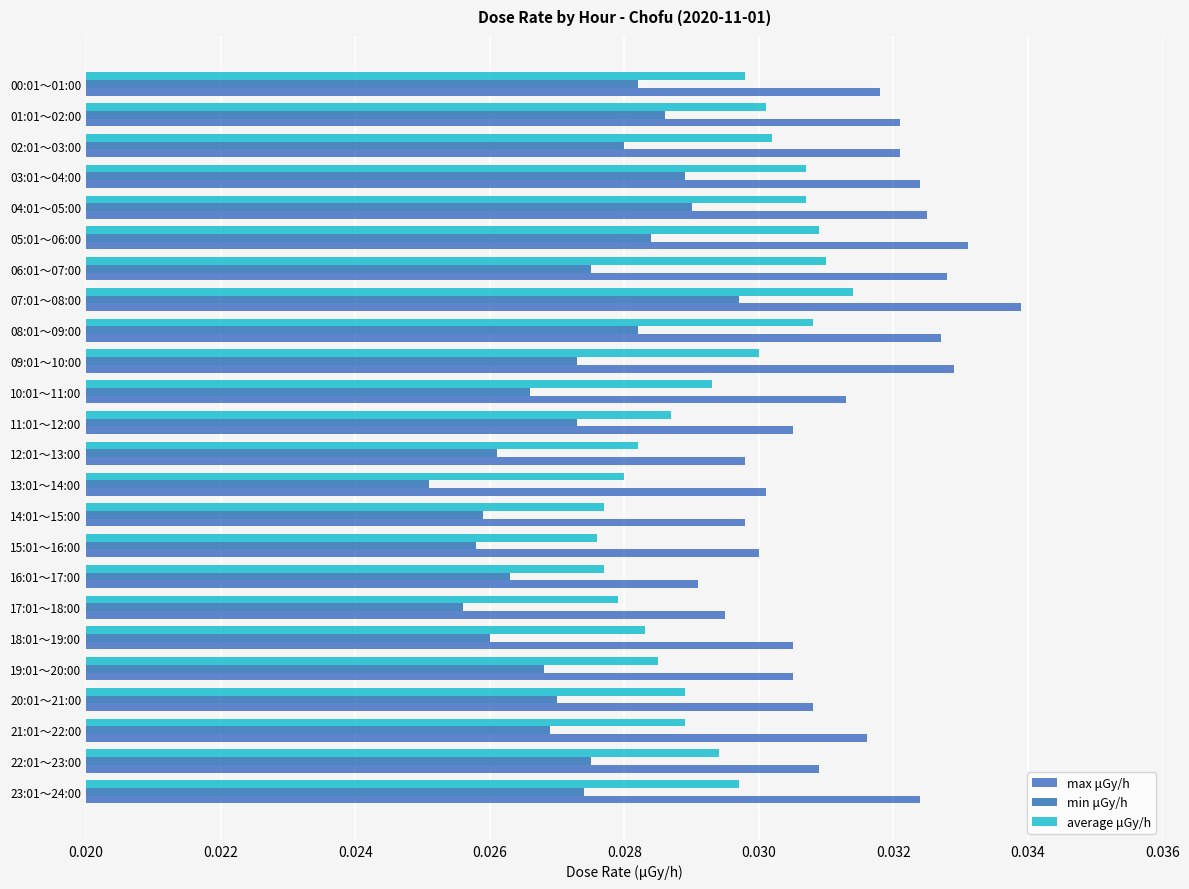

How many distinct data groups are displayed?

3